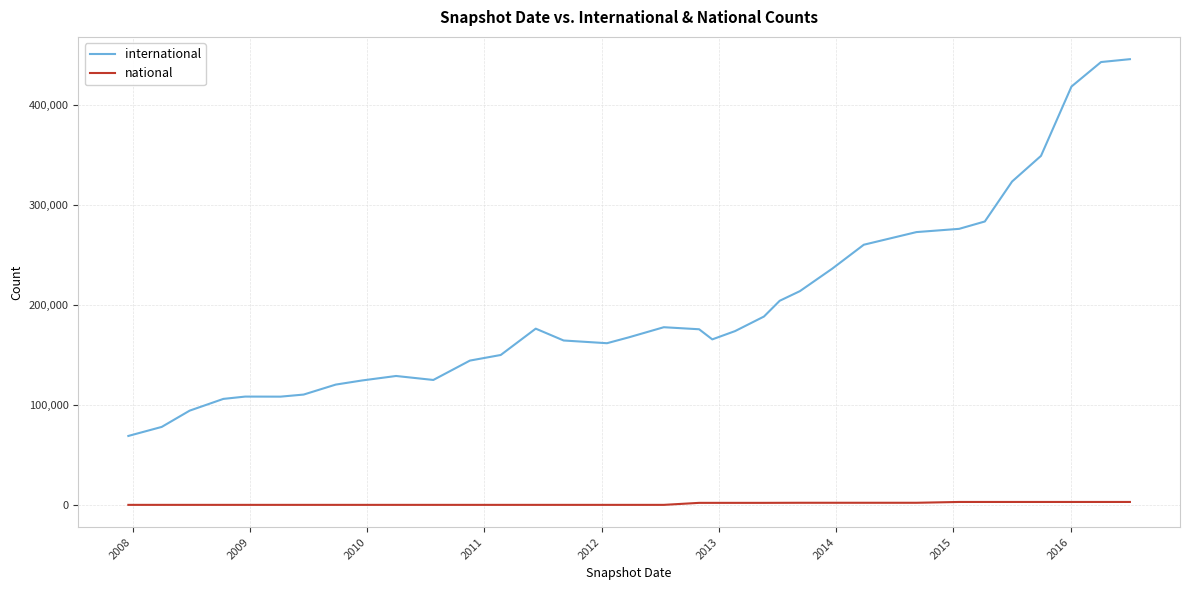

True or false: national and international intersect in this chart.

False